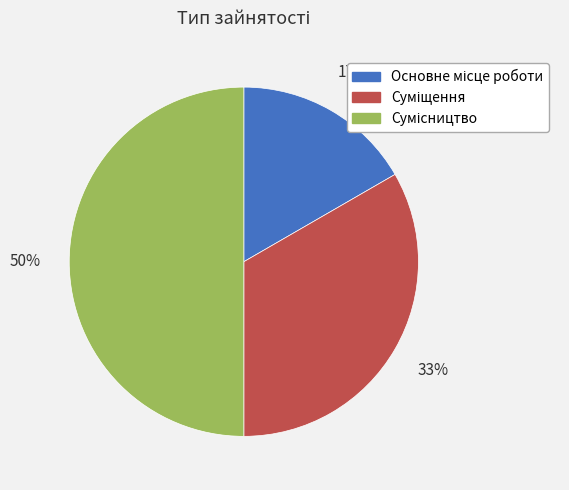

How many slices are in this pie chart?

3